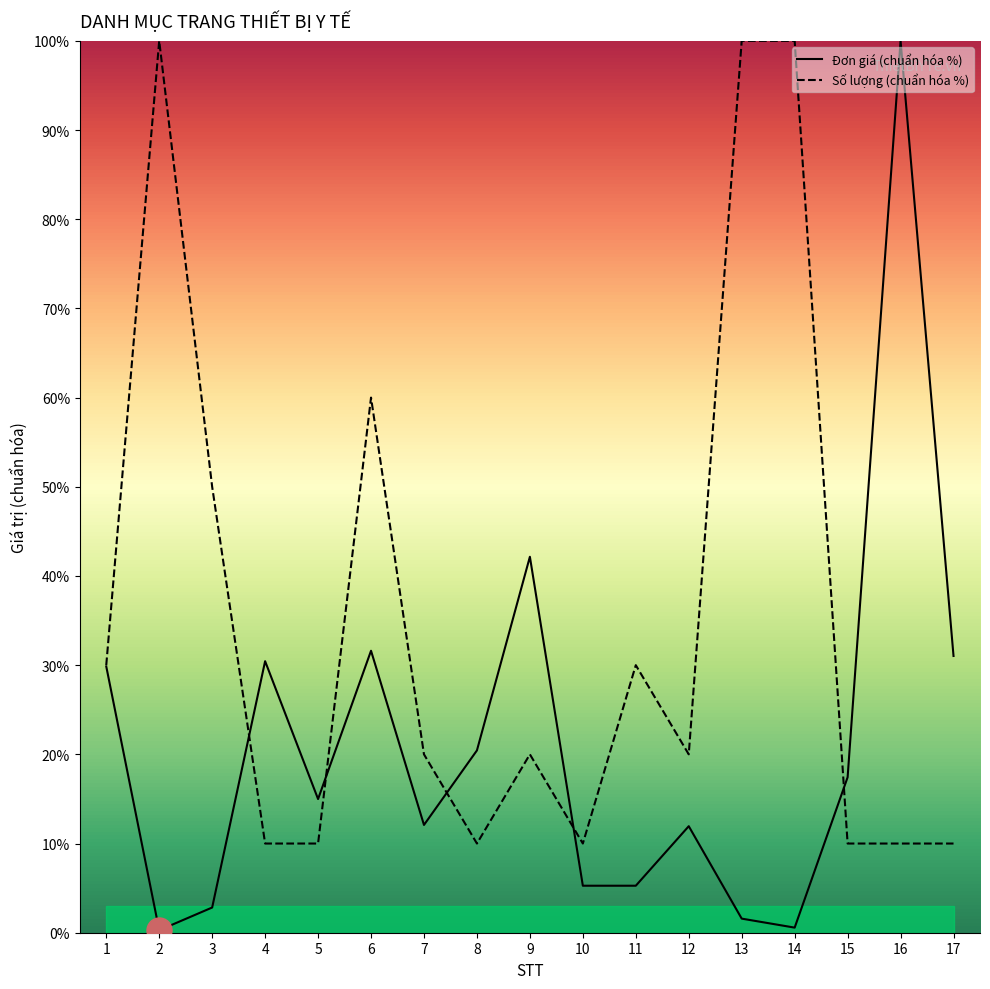

Which category has the highest value in the Đơn giá (chuẩn hóa %) series?

16